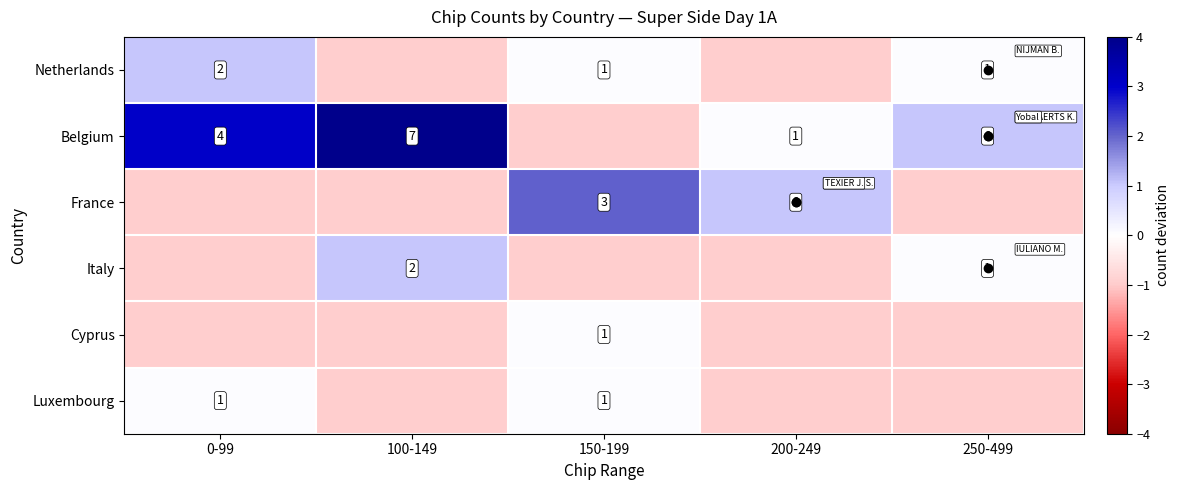

How many values in Luxembourg are below zero?

3